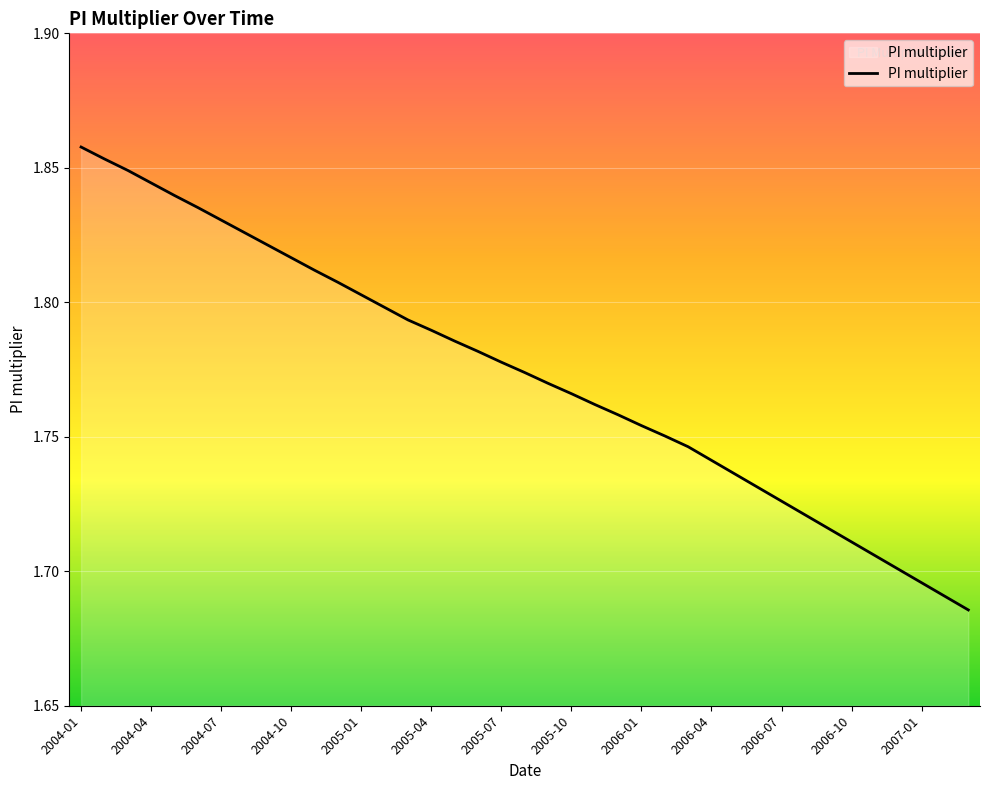

Which category has the lowest value across all series?

2007-03